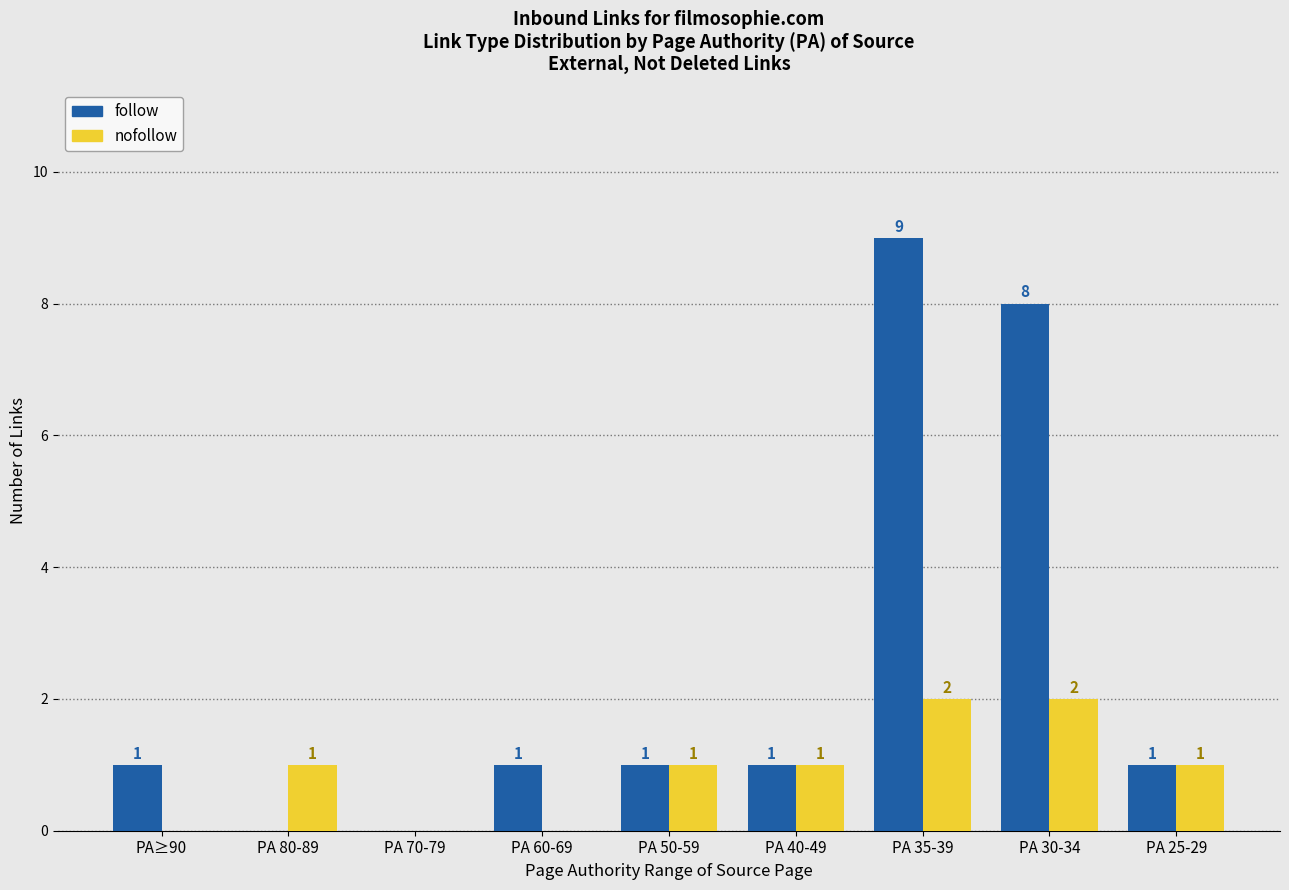

True or false: nofollow has a value of -1 at PA≥90.

False